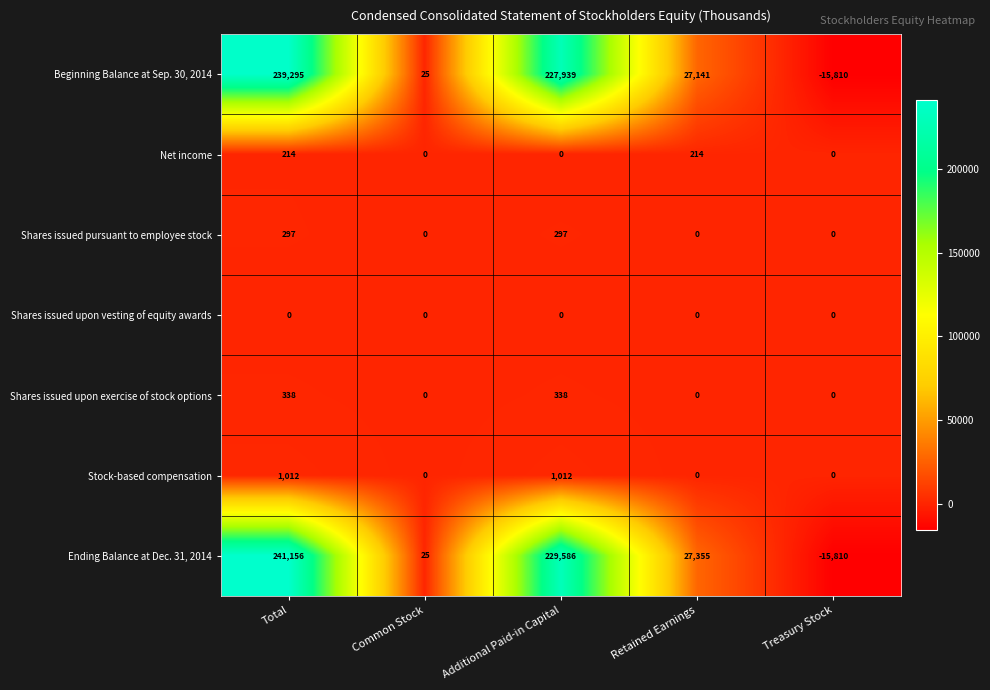

Rank the series by their maximum value, from lowest to highest.

Shares issued upon vesting of equity awards, Net income, Shares issued pursuant to employee stock, Shares issued upon exercise of stock options, Stock-based compensation, Beginning Balance at Sep. 30, 2014, Ending Balance at Dec. 31, 2014